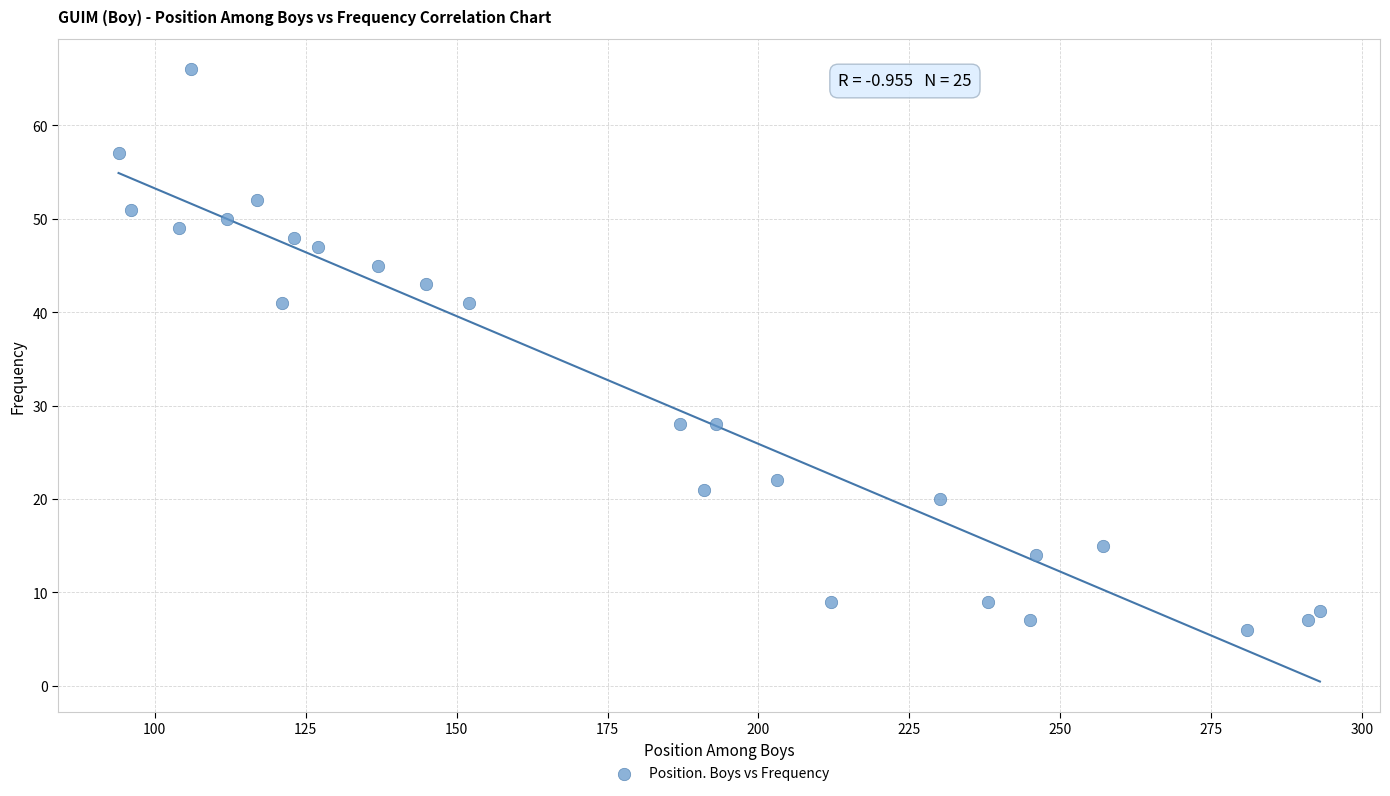

What is the range of Y values (max minus min)?

60